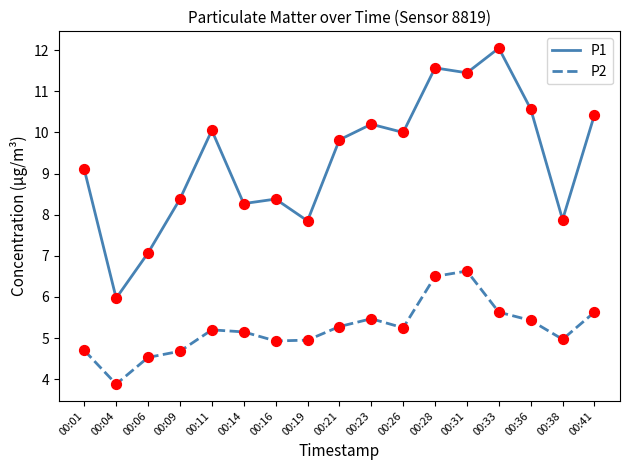

Which series has the largest range (max minus min)?

P1